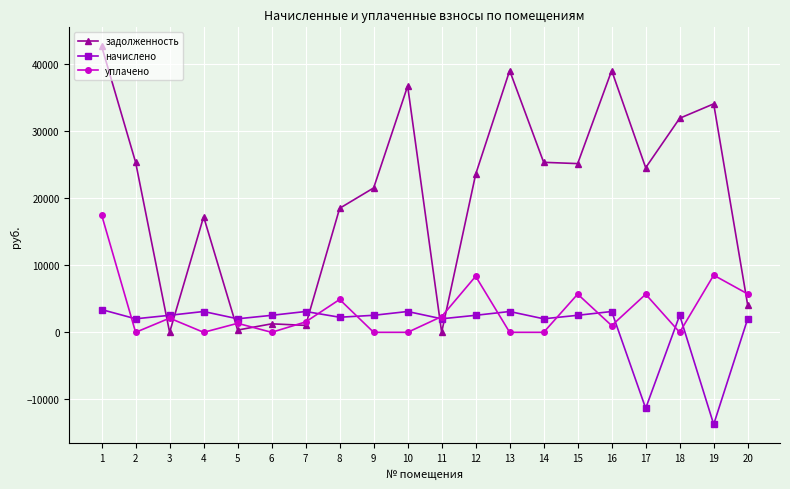

Which series has the largest range (max minus min)?

задолженность